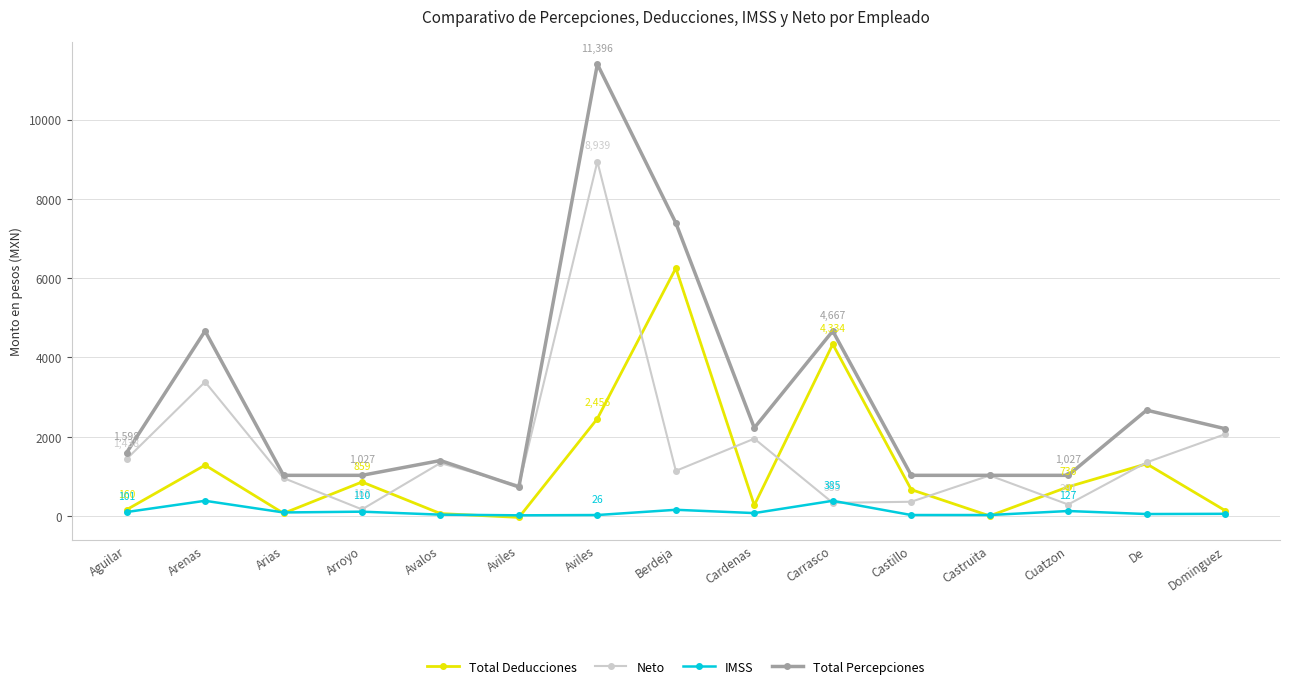

Where do Total Percepciones and Neto first cross each other?

Avalos and Aviles